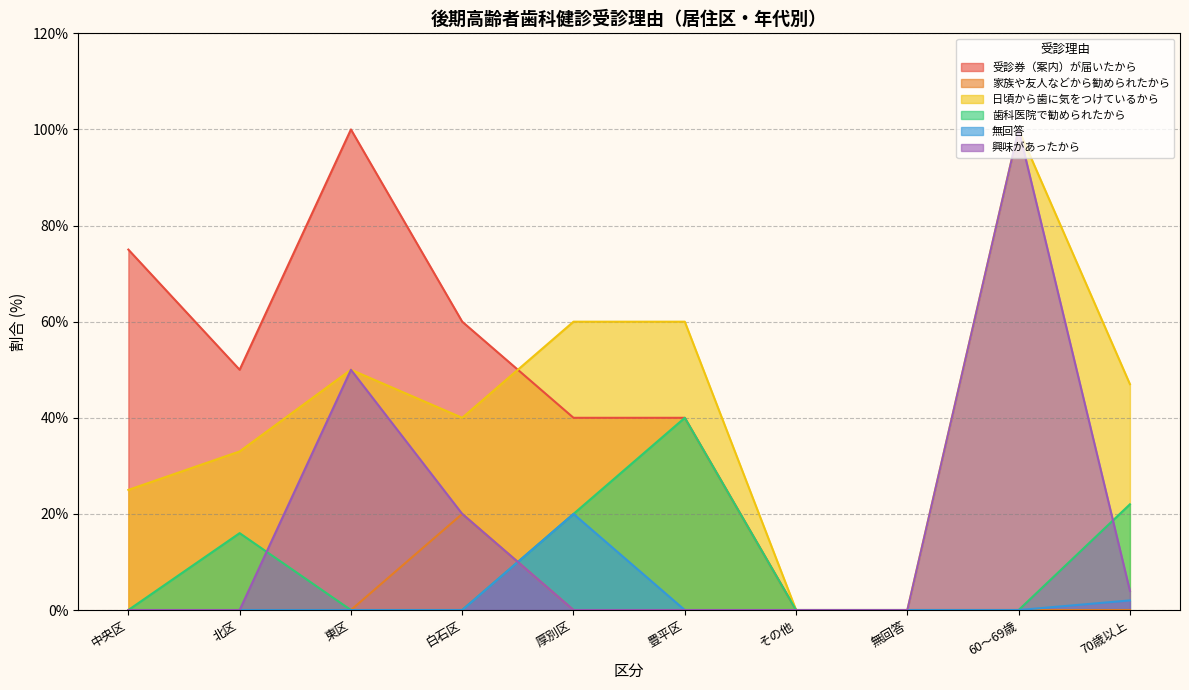

Reading left to right, extract all data points from this chart.

受診券（案内）が届いたから: 75	50	100	60	40	40	0	0	0	0
家族や友人などから勧められたから: 0	0	0	20	0	0	0	0	0	0
日頃から歯に気をつけているから: 25	33	50	40	60	60	0	0	100	47
歯科医院で勧められたから: 0	16	0	0	20	40	0	0	0	22
無回答: 0	0	0	0	20	0	0	0	0	2
興味があったから: 0	0	50	20	0	0	0	0	100	4